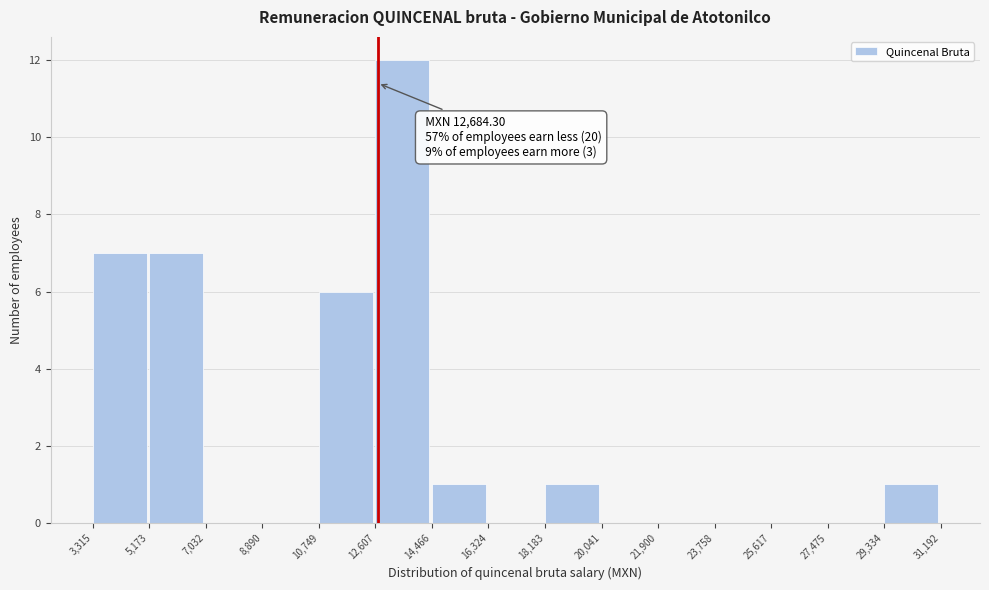

Over which range of the x-axis is the bar tallest?

12,607 to 14,466